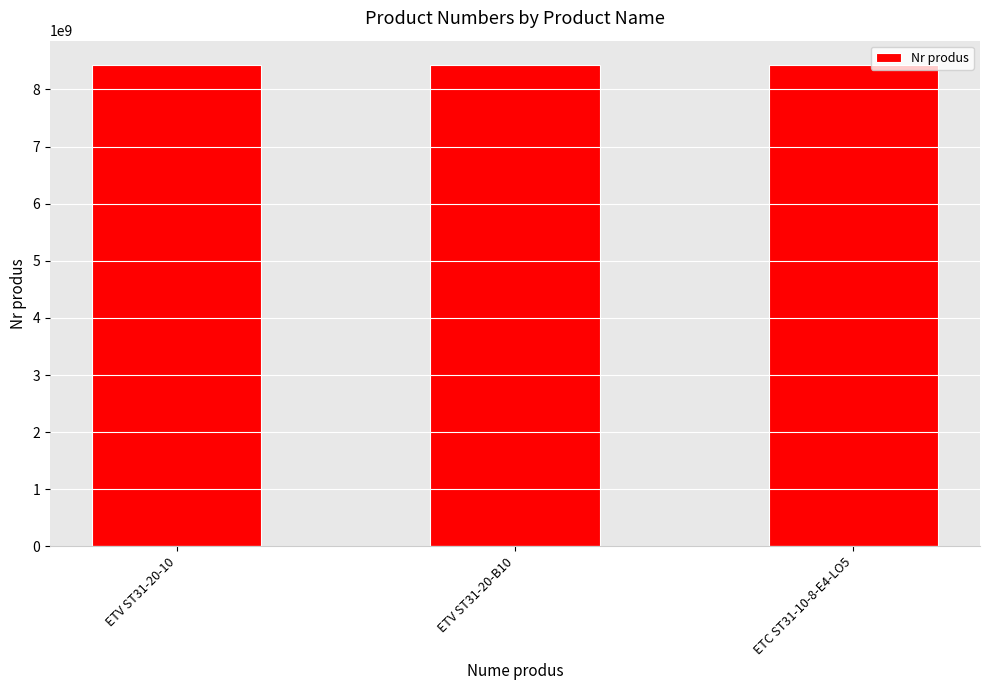

What is the value of the 3rd bar from the left?

8433232028